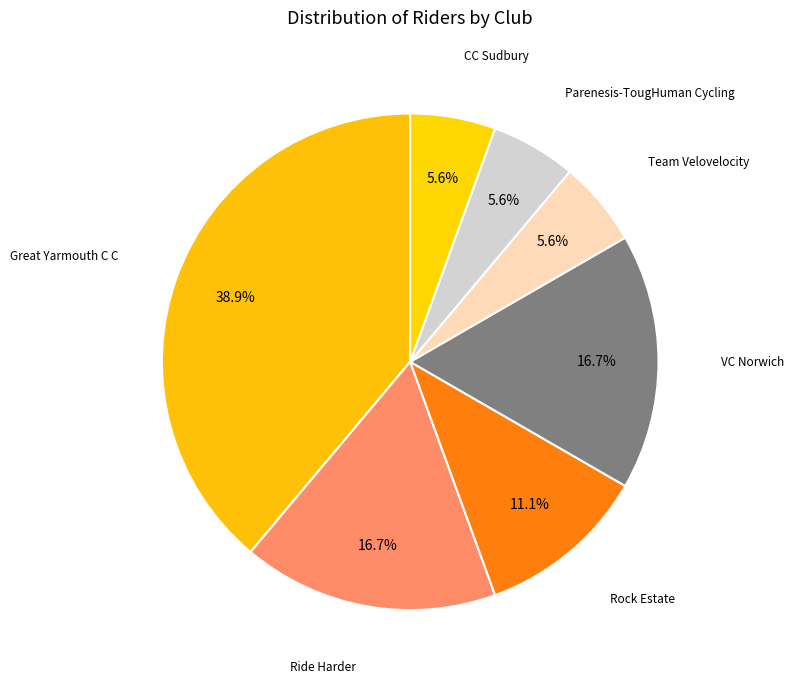

Count the number of slices in the pie.

7